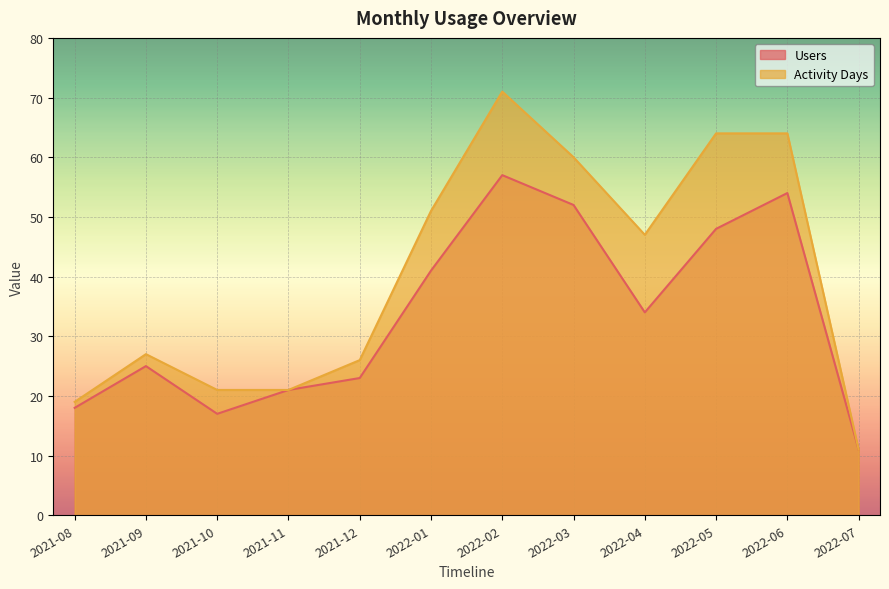

Between 2021-12 and 2022-02, which series saw the biggest shift?

Activity Days